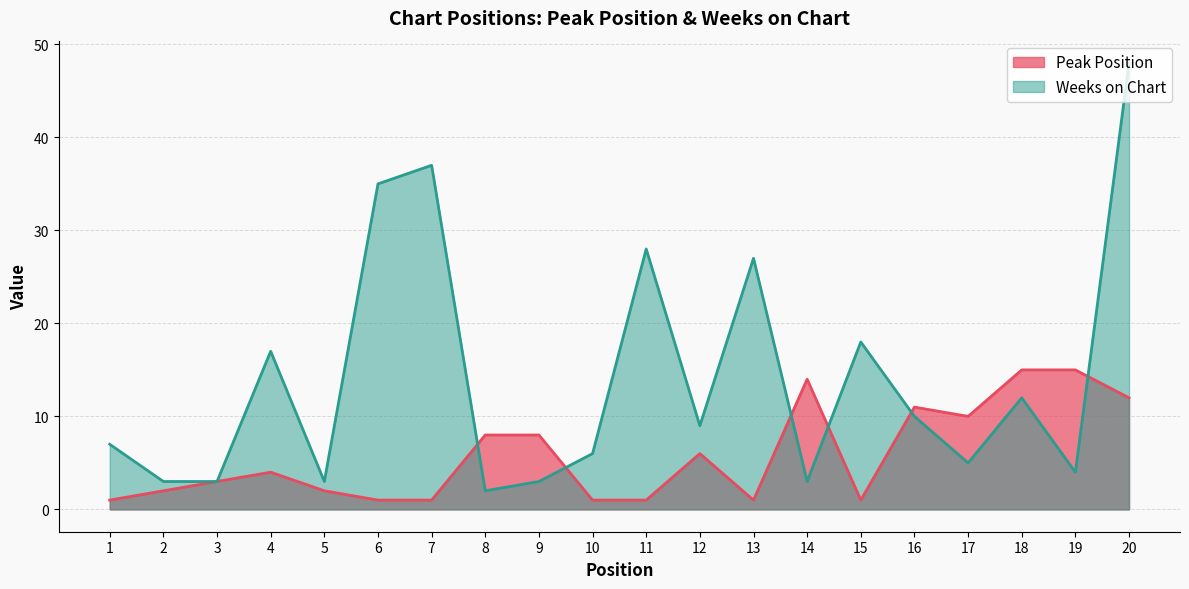

Reading left to right, extract all data points from this chart.

Peak Position: 1=1	2=2	3=3	4=4	5=2	6=1	7=1	8=8	9=8	10=1	11=1	12=6	13=1	14=14	15=1	16=11	17=10	18=15	19=15	20=12
Weeks on Chart: 1=7	2=3	3=3	4=17	5=3	6=35	7=37	8=2	9=3	10=6	11=28	12=9	13=27	14=3	15=18	16=10	17=5	18=12	19=4	20=48